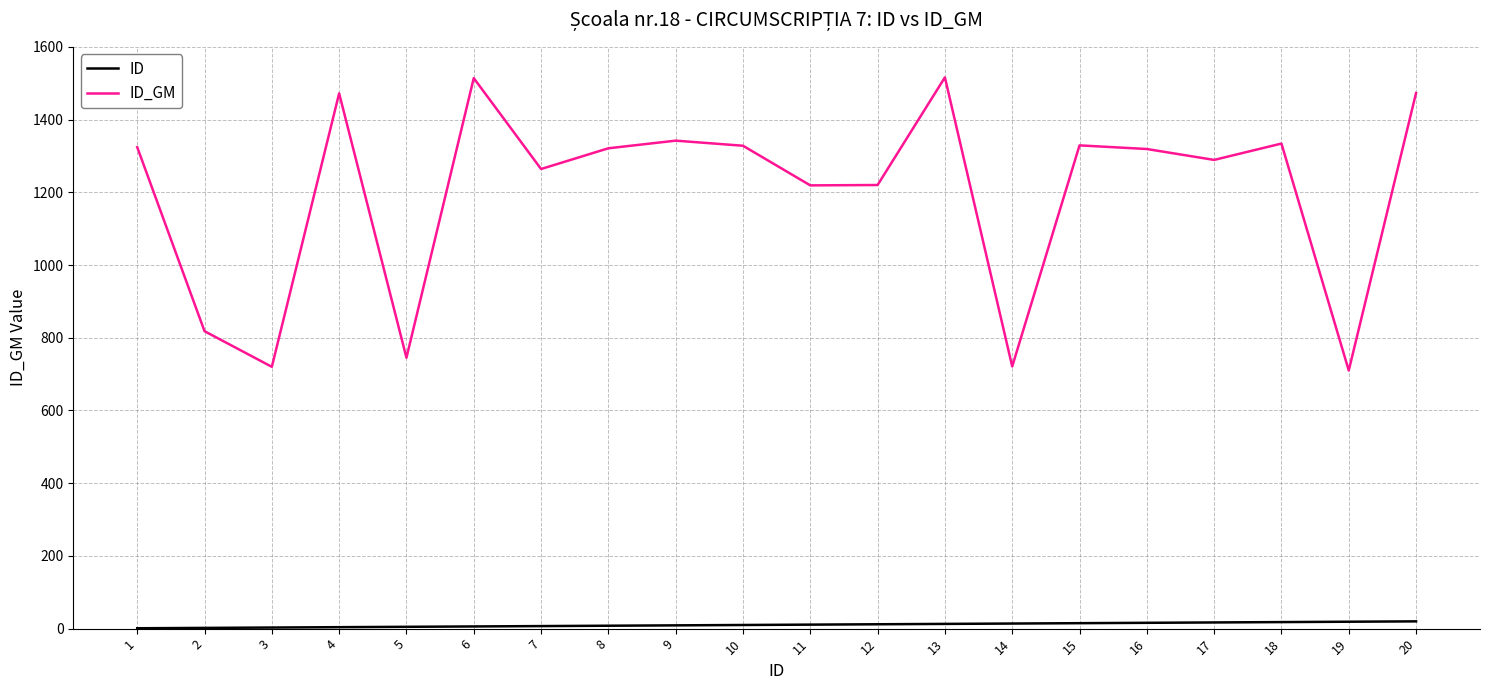

What is the approximate value of ID_GM at 20, to the nearest 100?

1500